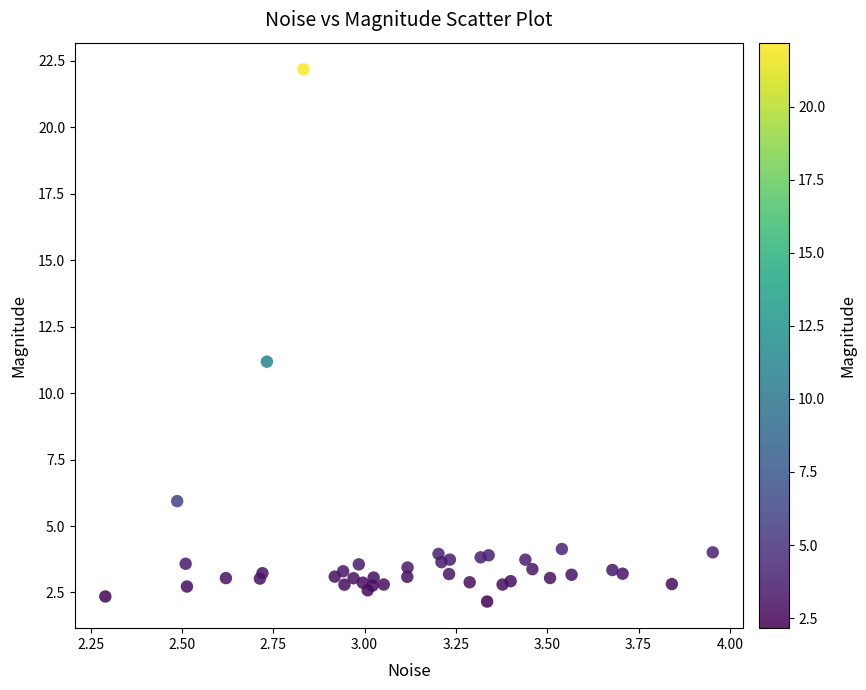

What Y value in the scatter plot is closest to 12?

11.2